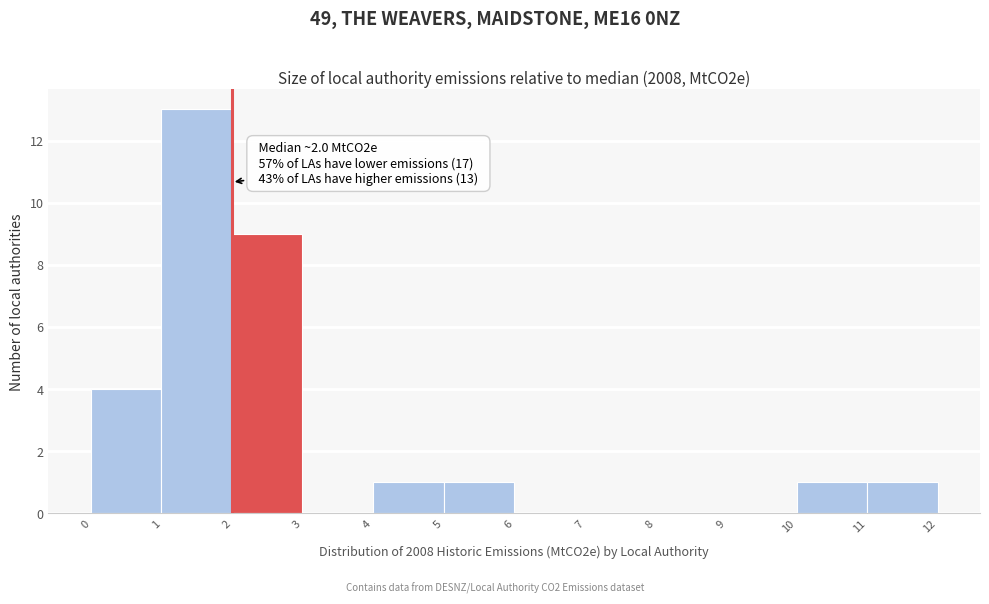

Which range on the x-axis has the tallest bar?

1 to 2